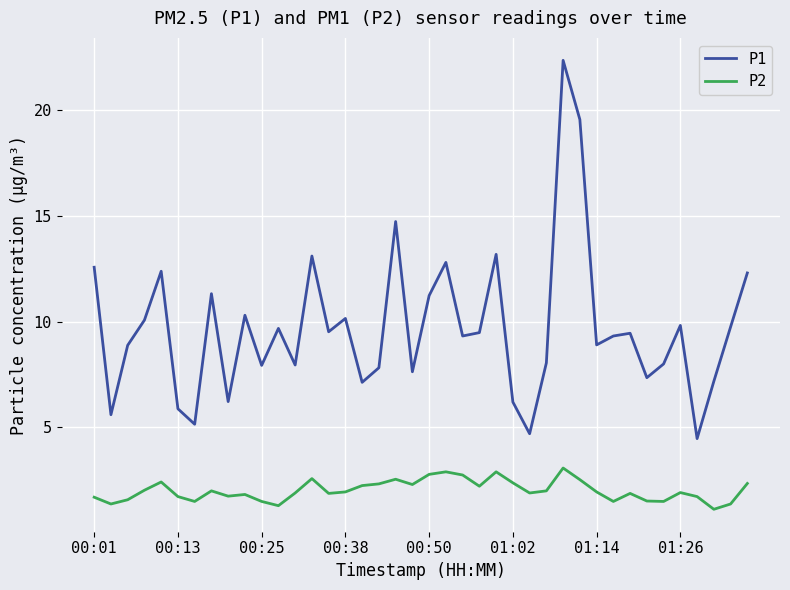

Is this an area chart (filled region under the line)?

No